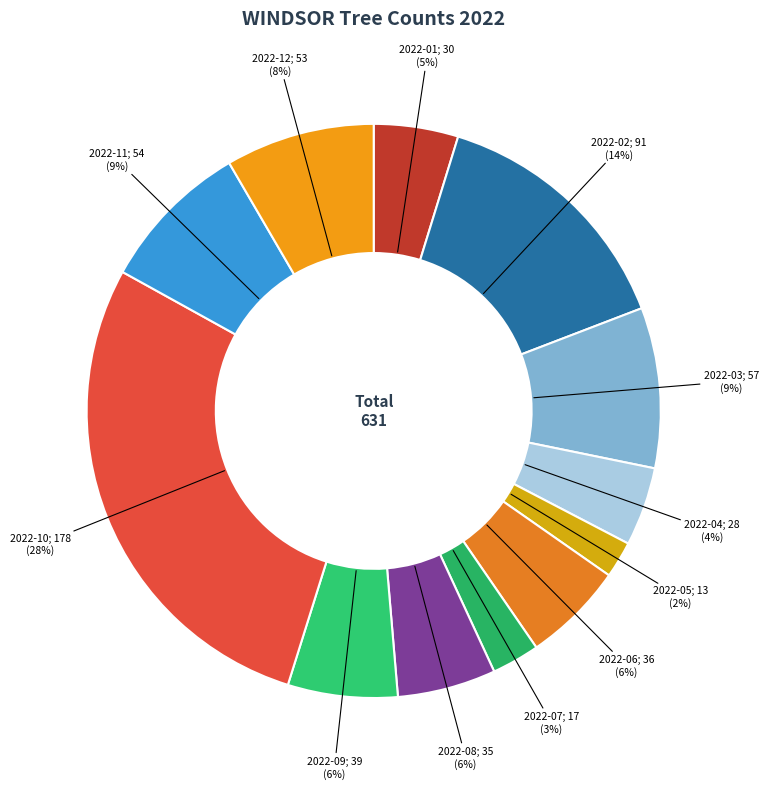

Is there any slice that represents more than half of the pie?

No